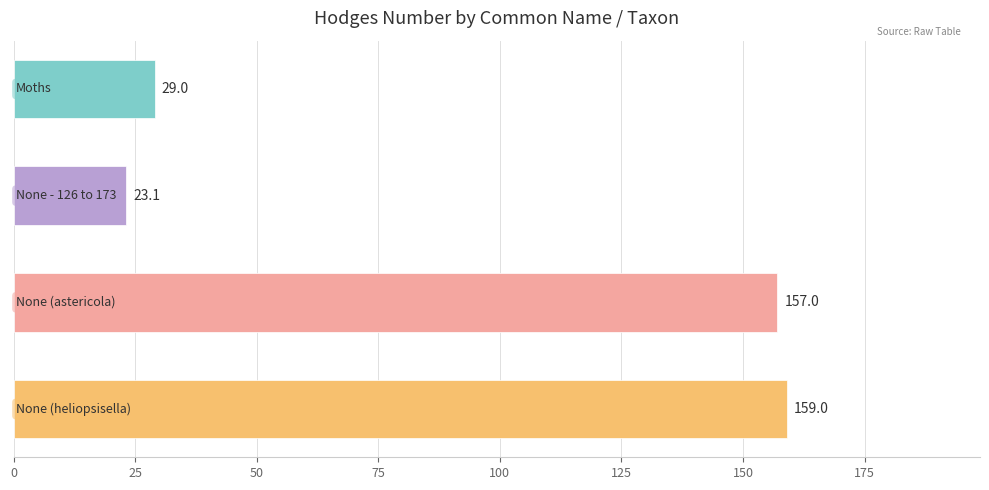

What is the maximum value shown in the chart?

159.0